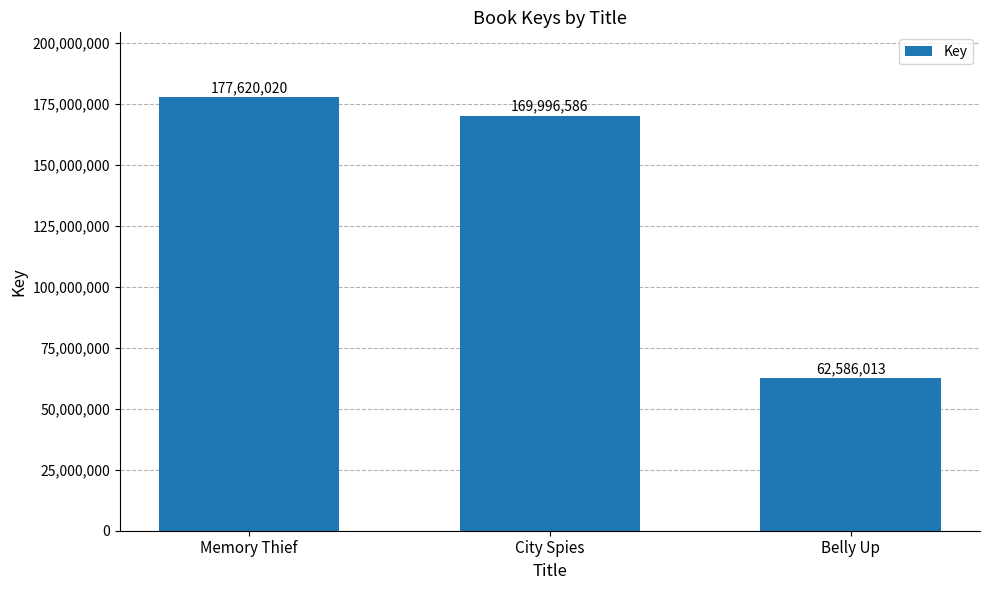

True or false: the data shows 169996586 at City Spies.

True